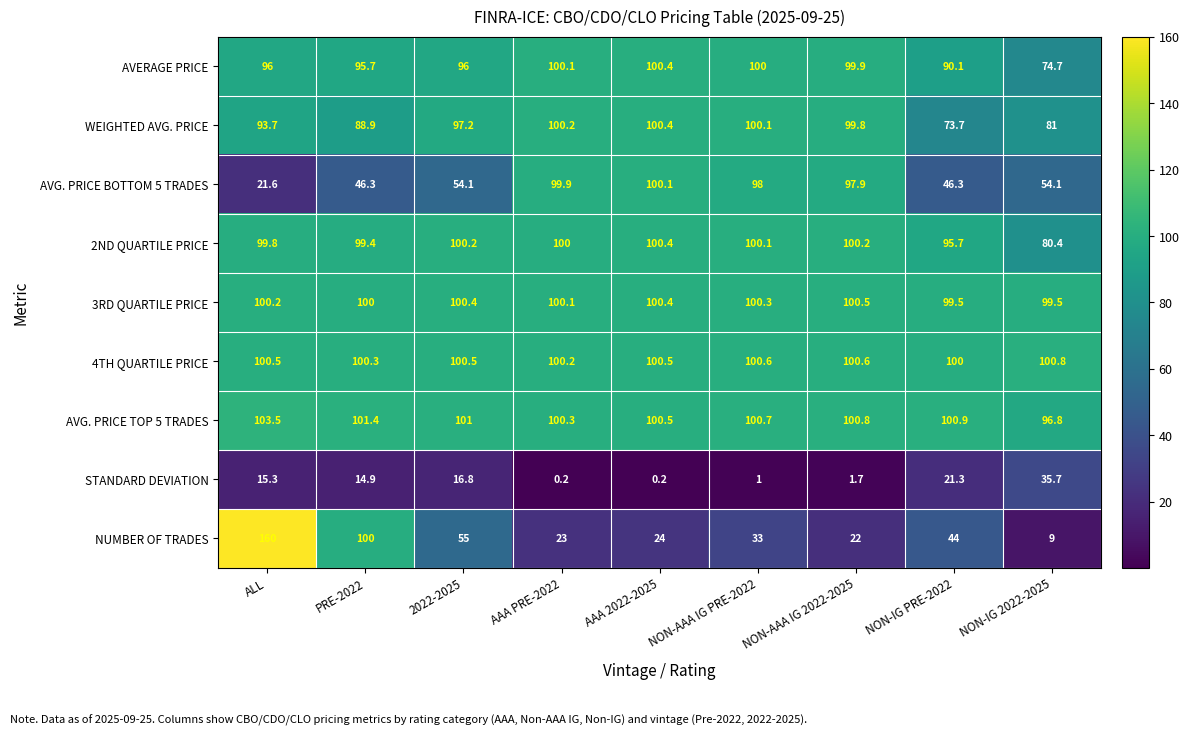

What is the minimum value shown in the chart?

0.2